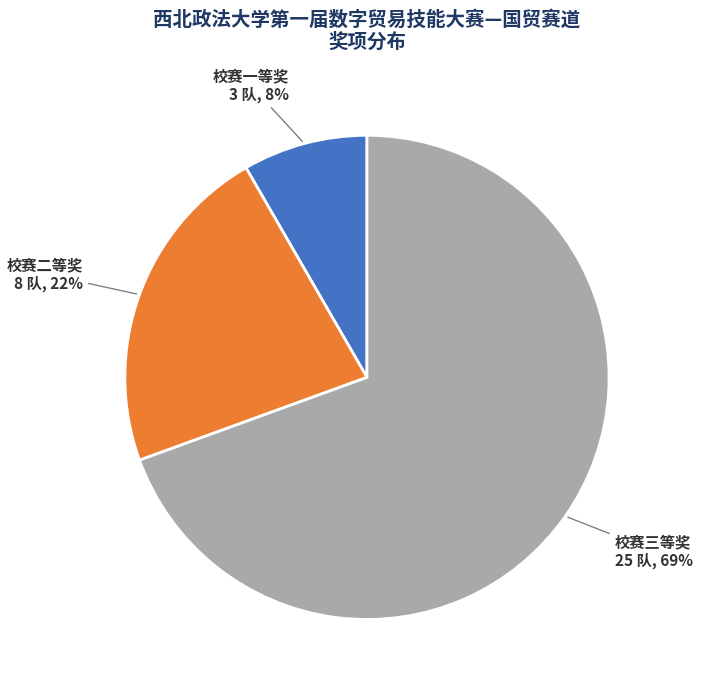

To the nearest percent, what is the average slice percentage?

33%